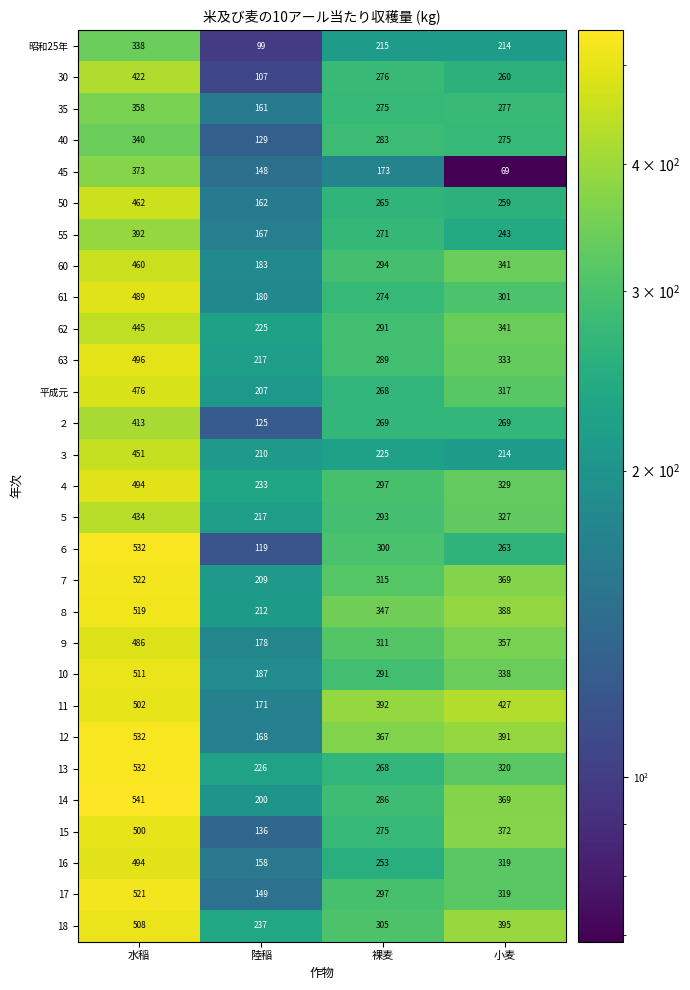

What is the sum of all ３ values?

1100